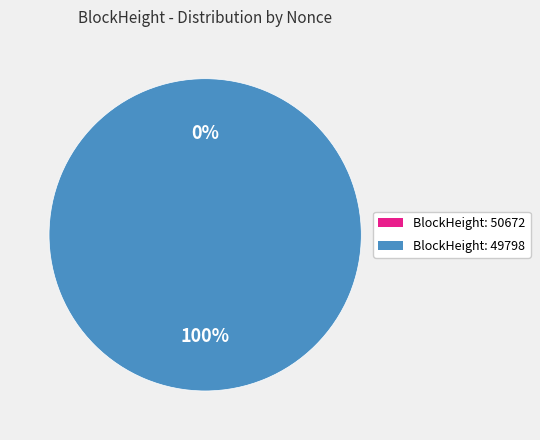

Which slice is the smallest?

50672